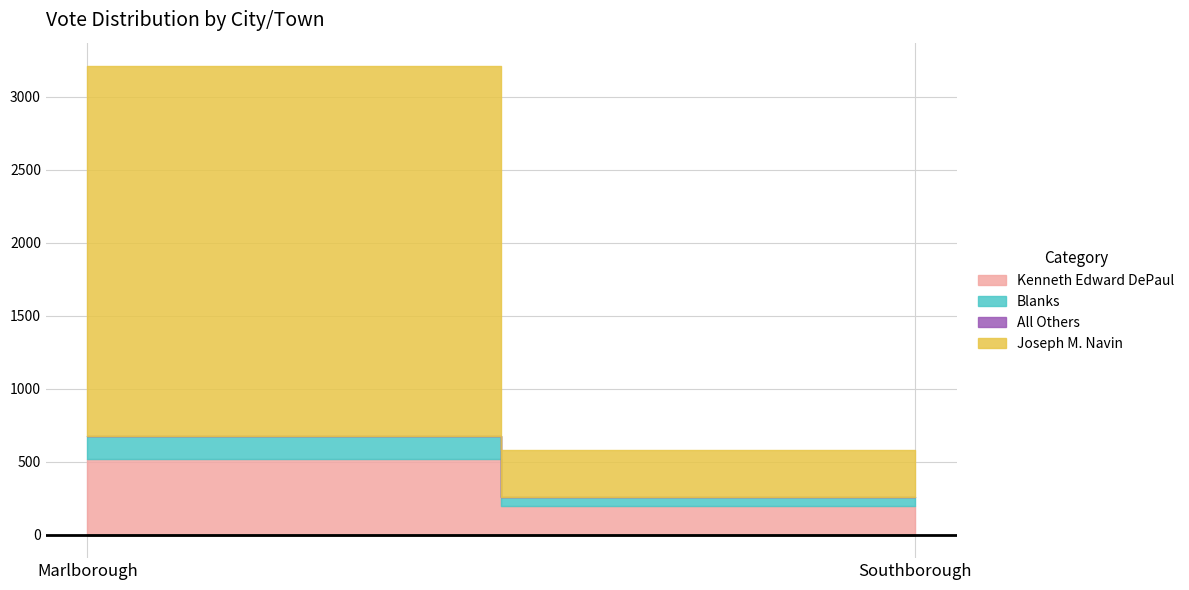

Reading left to right, transcribe all the data shown in this chart.

Kenneth Edward DePaul: Marlborough=516	Southborough=200
Blanks: Marlborough=157	Southborough=55
All Others: Marlborough=0	Southborough=0
Joseph M. Navin: Marlborough=2537	Southborough=328